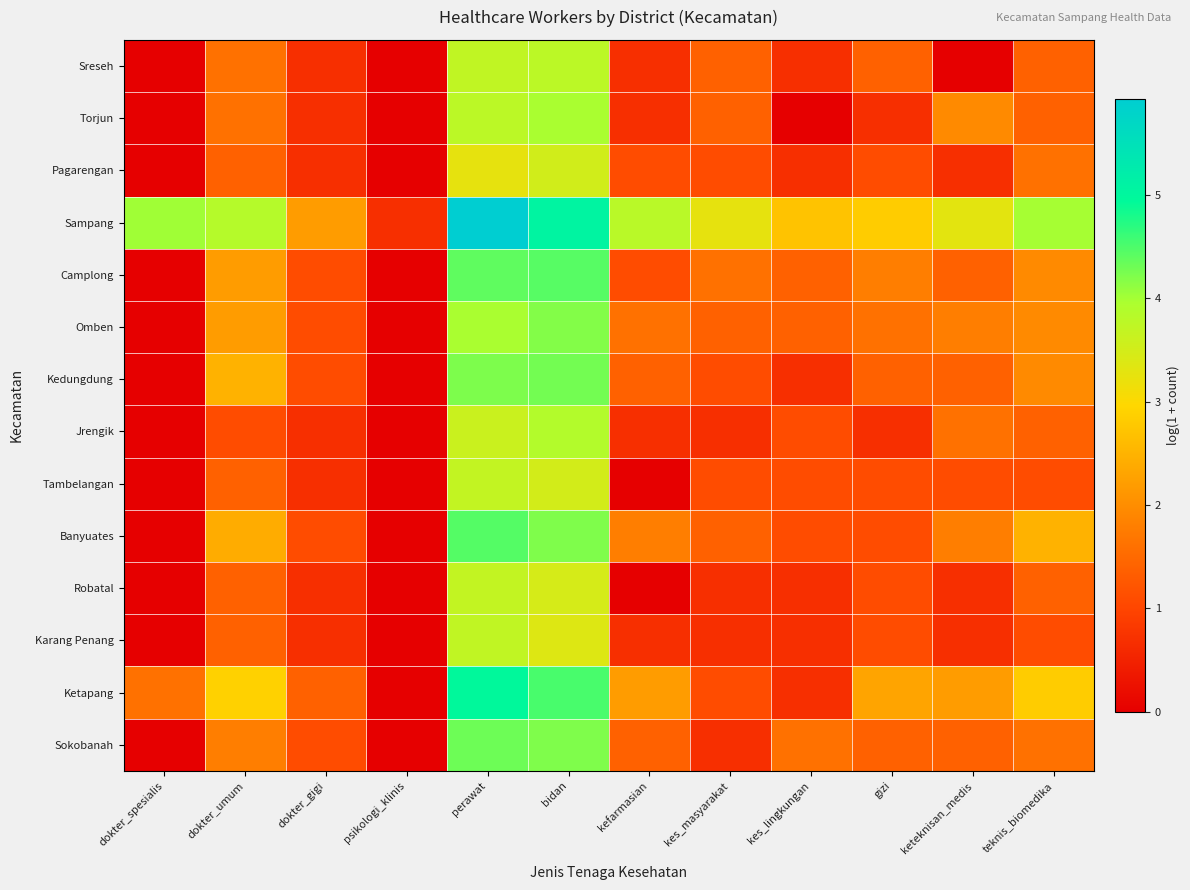

Reading left to right, list all the values displayed in this chart.

Sreseh: dokter_spesialis=0.0	dokter_umum=1.6	dokter_gigi=0.7	psikologi_klinis=0.0	perawat=3.7	bidan=3.8	kefarmasian=0.7	kes_masyarakat=1.4	kes_lingkungan=0.7	gizi=1.4	keteknisan_medis=0.0	teknis_biomedika=1.4
Torjun: dokter_spesialis=0.0	dokter_umum=1.6	dokter_gigi=0.7	psikologi_klinis=0.0	perawat=3.8	bidan=4.0	kefarmasian=0.7	kes_masyarakat=1.4	kes_lingkungan=0.0	gizi=0.7	keteknisan_medis=1.9	teknis_biomedika=1.4
Pagarengan: dokter_spesialis=0.0	dokter_umum=1.4	dokter_gigi=0.7	psikologi_klinis=0.0	perawat=3.3	bidan=3.5	kefarmasian=1.1	kes_masyarakat=1.1	kes_lingkungan=0.7	gizi=1.1	keteknisan_medis=0.7	teknis_biomedika=1.6
Sampang: dokter_spesialis=4.0	dokter_umum=3.9	dokter_gigi=2.2	psikologi_klinis=0.7	perawat=5.9	bidan=5.1	kefarmasian=3.8	kes_masyarakat=3.3	kes_lingkungan=2.7	gizi=2.8	keteknisan_medis=3.3	teknis_biomedika=4.0
Camplong: dokter_spesialis=0.0	dokter_umum=2.2	dokter_gigi=1.1	psikologi_klinis=0.0	perawat=4.4	bidan=4.4	kefarmasian=1.1	kes_masyarakat=1.6	kes_lingkungan=1.4	gizi=1.8	keteknisan_medis=1.4	teknis_biomedika=1.9
Omben: dokter_spesialis=0.0	dokter_umum=2.2	dokter_gigi=1.1	psikologi_klinis=0.0	perawat=4.0	bidan=4.2	kefarmasian=1.6	kes_masyarakat=1.4	kes_lingkungan=1.4	gizi=1.6	keteknisan_medis=1.8	teknis_biomedika=1.9
Kedungdung: dokter_spesialis=0.0	dokter_umum=2.5	dokter_gigi=1.1	psikologi_klinis=0.0	perawat=4.2	bidan=4.3	kefarmasian=1.4	kes_masyarakat=1.1	kes_lingkungan=0.7	gizi=1.4	keteknisan_medis=1.4	teknis_biomedika=1.9
Jrengik: dokter_spesialis=0.0	dokter_umum=1.1	dokter_gigi=0.7	psikologi_klinis=0.0	perawat=3.6	bidan=3.9	kefarmasian=0.7	kes_masyarakat=0.7	kes_lingkungan=1.1	gizi=0.7	keteknisan_medis=1.6	teknis_biomedika=1.4
Tambelangan: dokter_spesialis=0.0	dokter_umum=1.4	dokter_gigi=0.7	psikologi_klinis=0.0	perawat=3.7	bidan=3.5	kefarmasian=0.0	kes_masyarakat=1.1	kes_lingkungan=1.1	gizi=1.1	keteknisan_medis=1.1	teknis_biomedika=1.1
Banyuates: dokter_spesialis=0.0	dokter_umum=2.4	dokter_gigi=1.1	psikologi_klinis=0.0	perawat=4.5	bidan=4.2	kefarmasian=1.8	kes_masyarakat=1.4	kes_lingkungan=1.1	gizi=1.1	keteknisan_medis=1.8	teknis_biomedika=2.5
Robatal: dokter_spesialis=0.0	dokter_umum=1.4	dokter_gigi=0.7	psikologi_klinis=0.0	perawat=3.7	bidan=3.5	kefarmasian=0.0	kes_masyarakat=0.7	kes_lingkungan=0.7	gizi=1.1	keteknisan_medis=0.7	teknis_biomedika=1.4
Karang Penang: dokter_spesialis=0.0	dokter_umum=1.4	dokter_gigi=0.7	psikologi_klinis=0.0	perawat=3.7	bidan=3.4	kefarmasian=0.7	kes_masyarakat=0.7	kes_lingkungan=0.7	gizi=1.1	keteknisan_medis=0.7	teknis_biomedika=1.1
Ketapang: dokter_spesialis=1.6	dokter_umum=2.9	dokter_gigi=1.4	psikologi_klinis=0.0	perawat=5.0	bidan=4.5	kefarmasian=2.2	kes_masyarakat=1.1	kes_lingkungan=0.7	gizi=2.3	keteknisan_medis=2.2	teknis_biomedika=2.8
Sokobanah: dokter_spesialis=0.0	dokter_umum=1.8	dokter_gigi=1.1	psikologi_klinis=0.0	perawat=4.3	bidan=4.2	kefarmasian=1.4	kes_masyarakat=0.7	kes_lingkungan=1.6	gizi=1.4	keteknisan_medis=1.4	teknis_biomedika=1.6